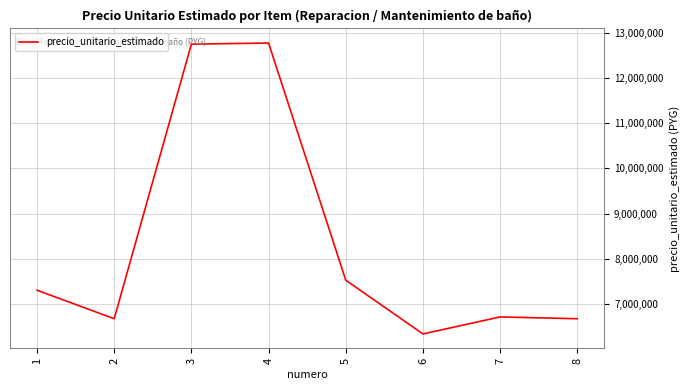

The value at 7 is 6716304. True or false?

True